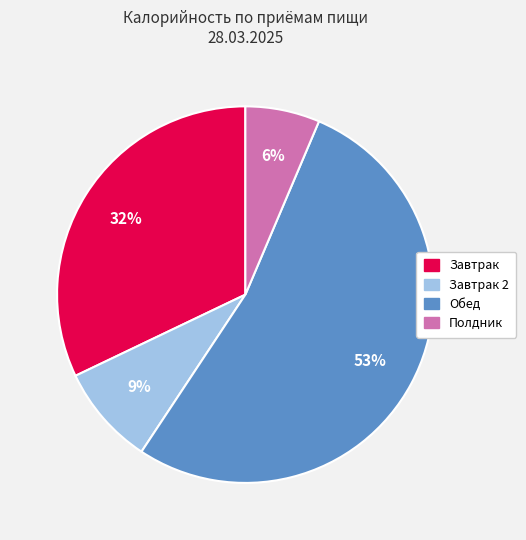

To the nearest percent, what is the average slice percentage?

25%